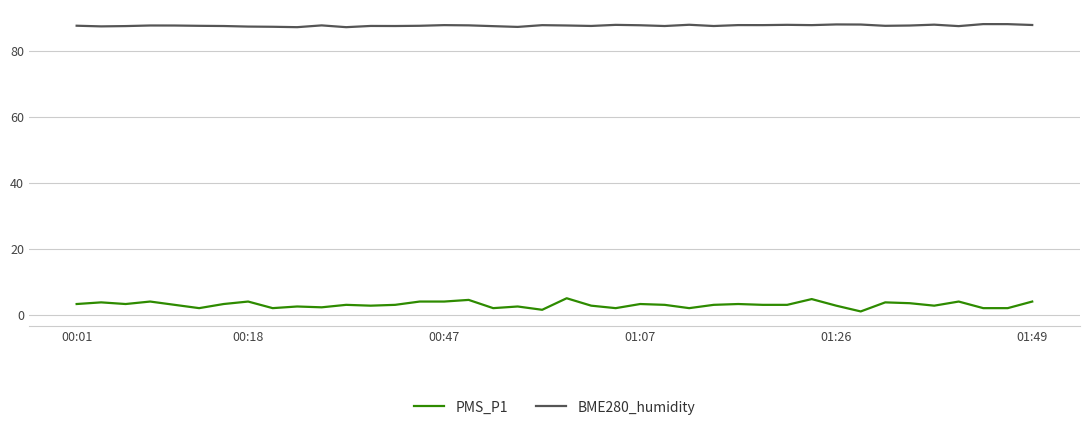

True or false: BME280_humidity and PMS_P1 cross at least once.

False